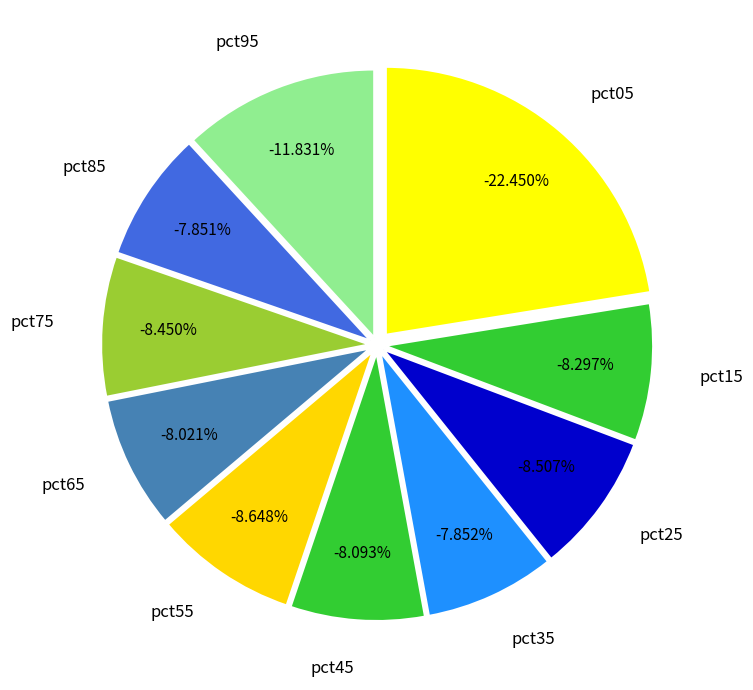

Is it true that pct15 is 17% of the pie?

False